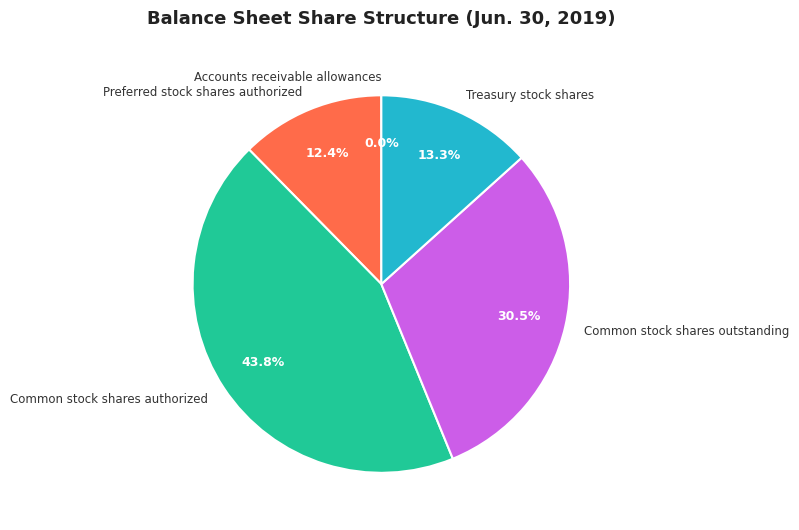

To the nearest percent, what is the difference between the largest and smallest slice percentages?

44%